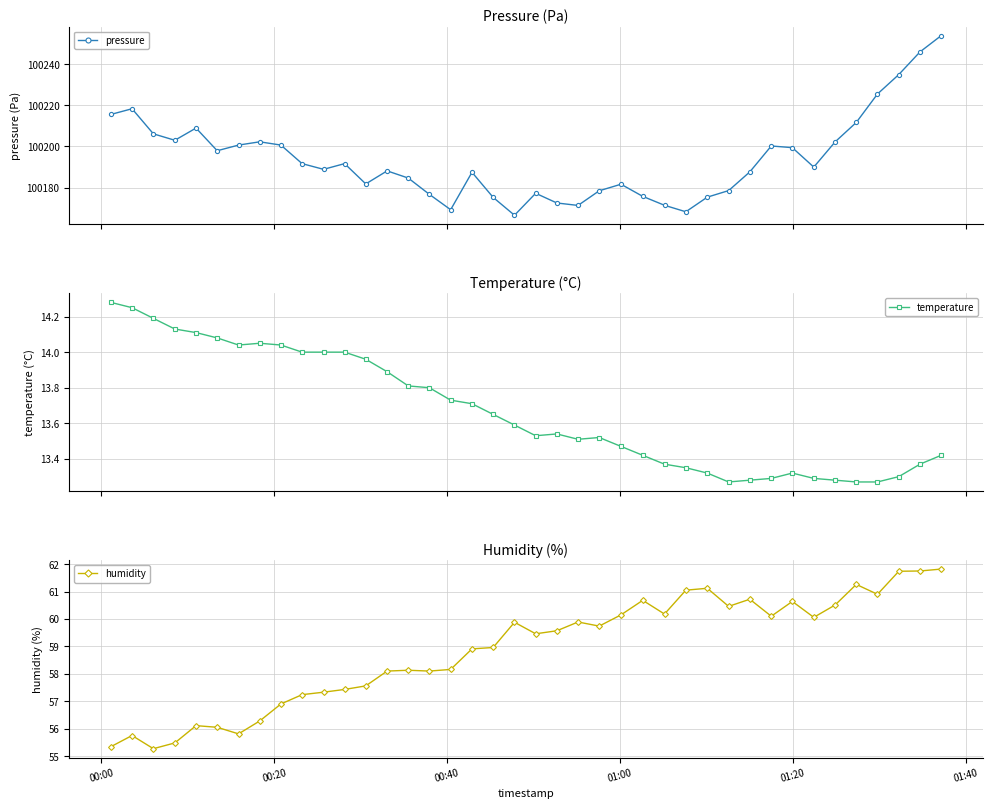

True or false: temperature and pressure intersect in this chart.

False